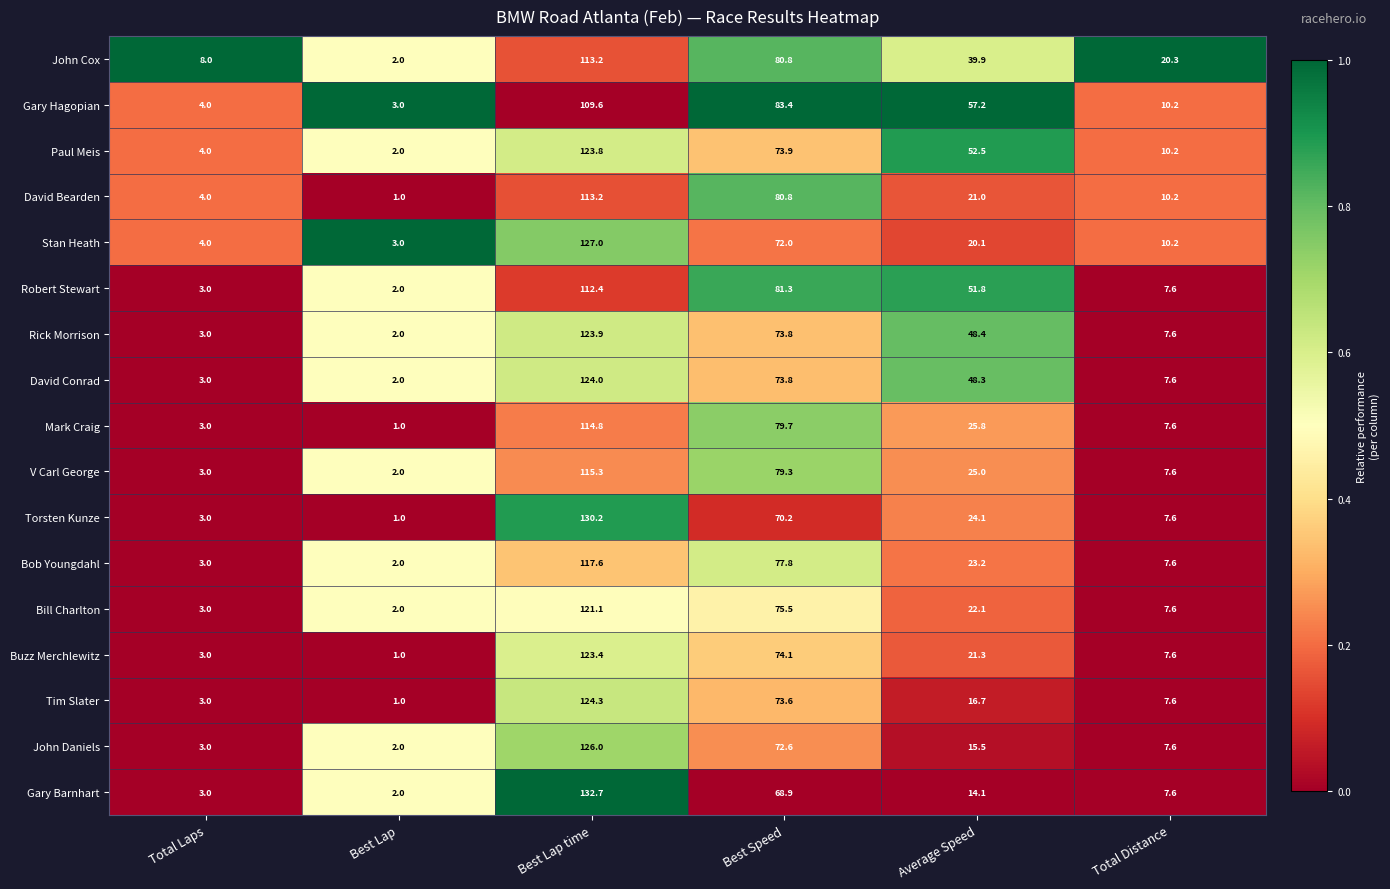

At which label does Gary Hagopian first exceed 57?

Best Lap time